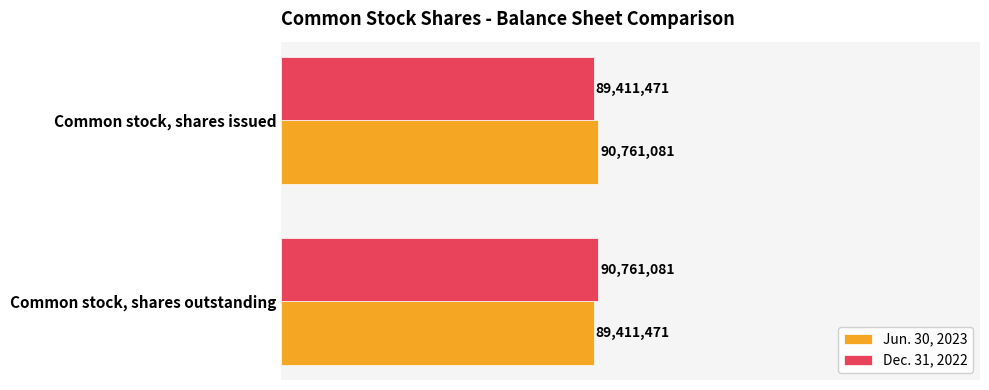

What is the value of the Jun. 30, 2023 bar at the 2nd from the left?

89411471